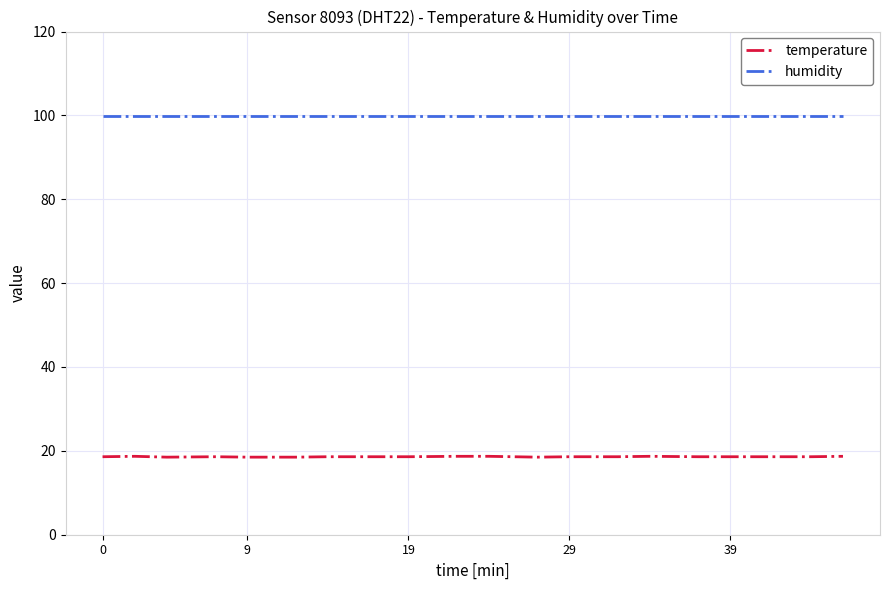

What is the sum of all temperature values?

372.1